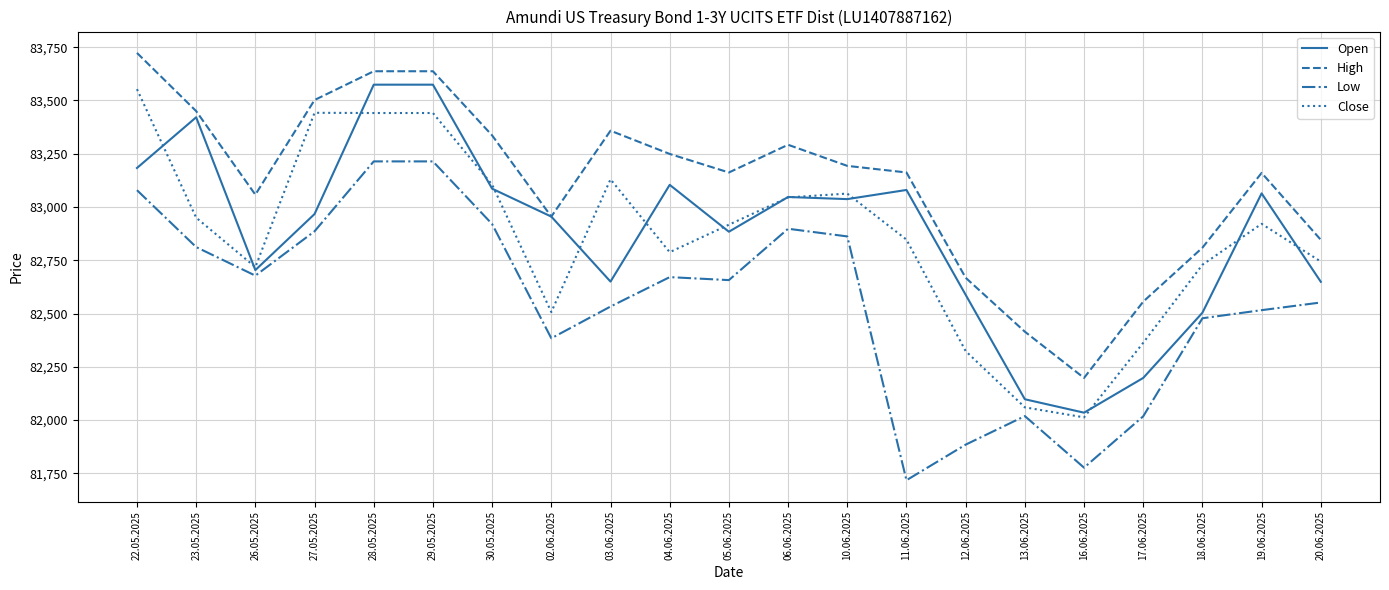

The value of Open at 23.05.2025 is 83421. True or false?

True